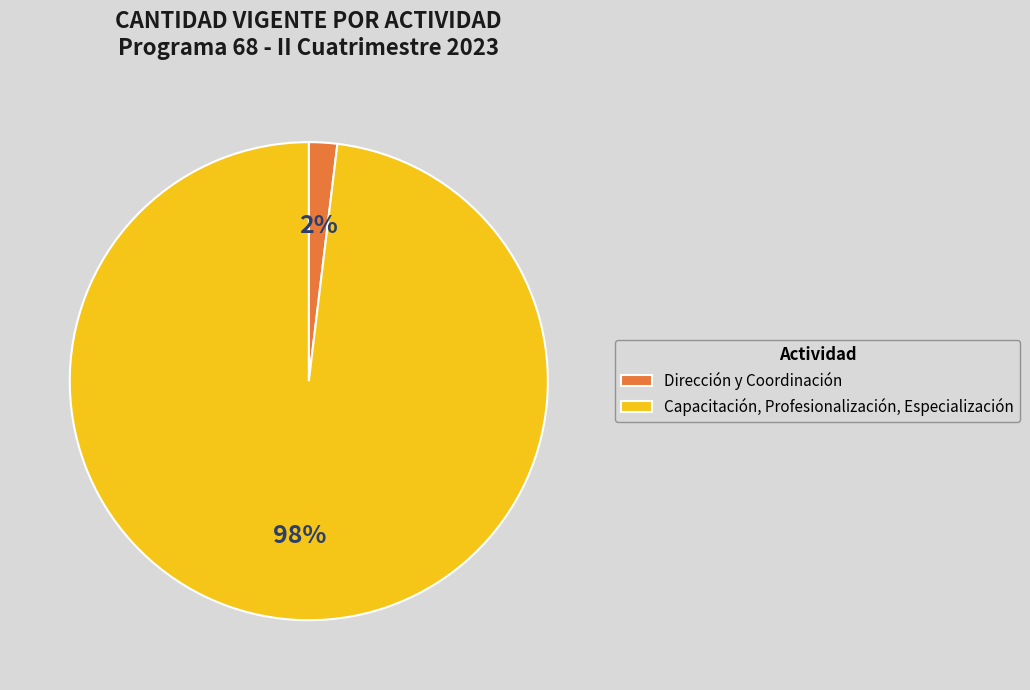

Is there any slice that represents more than half of the pie?

Yes